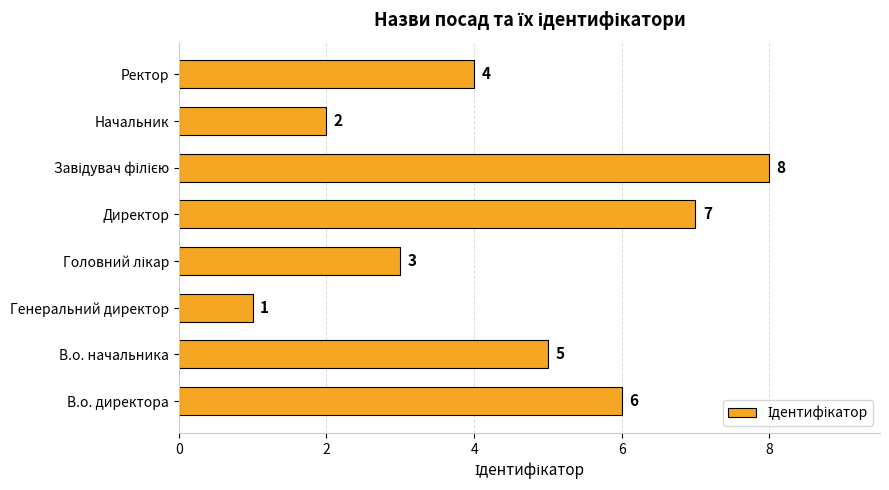

True or false: the data shows 2 at Начальник.

True